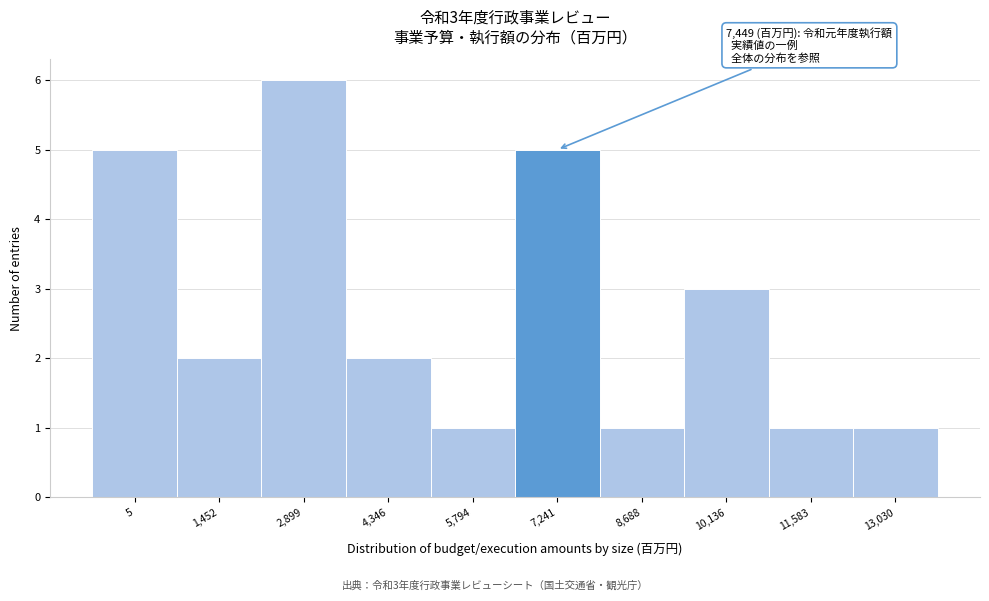

Reading left to right, extract all data points from this chart.

5=5	1,452=2	2,899=6	4,346=2	5,794=1	7,241=5	8,688=1	10,136=3	11,583=1	13,030=1